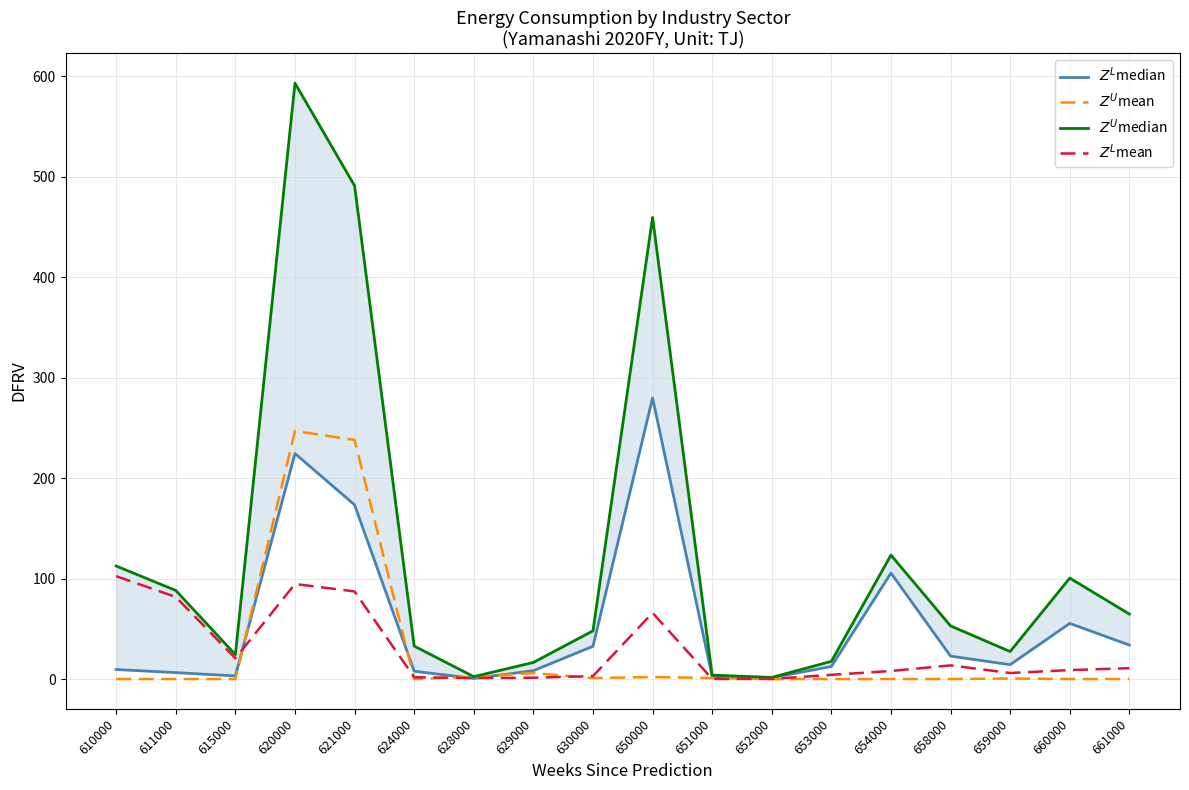

The $Z^U$median series shows 51.5 at 611000. True or false?

False